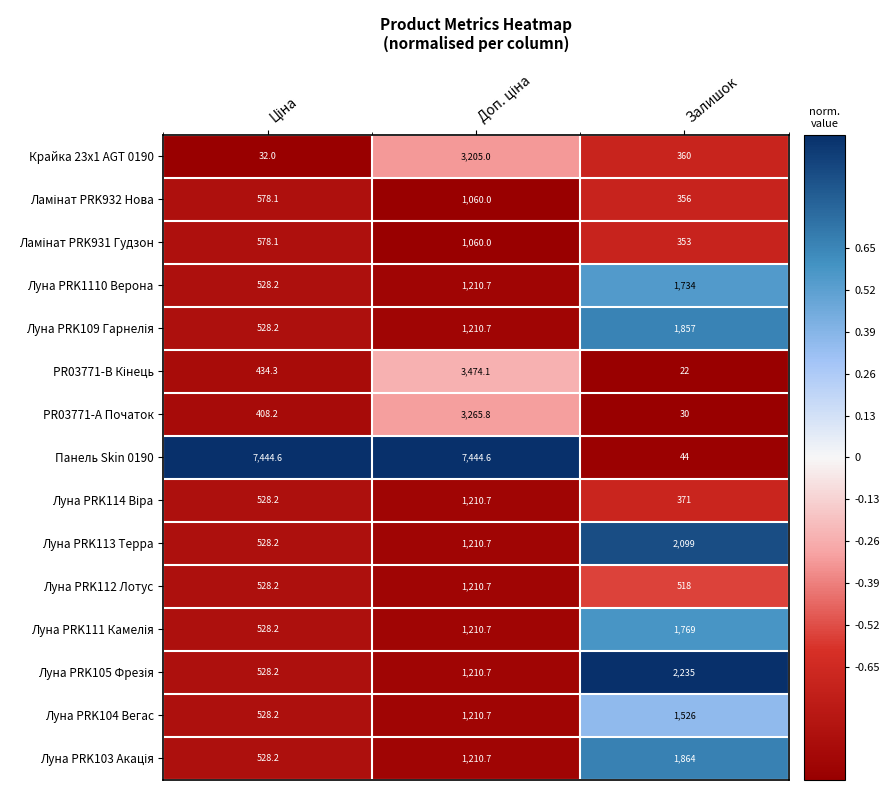

What is the spread (max minus min) of values at Залишок?

2213.0